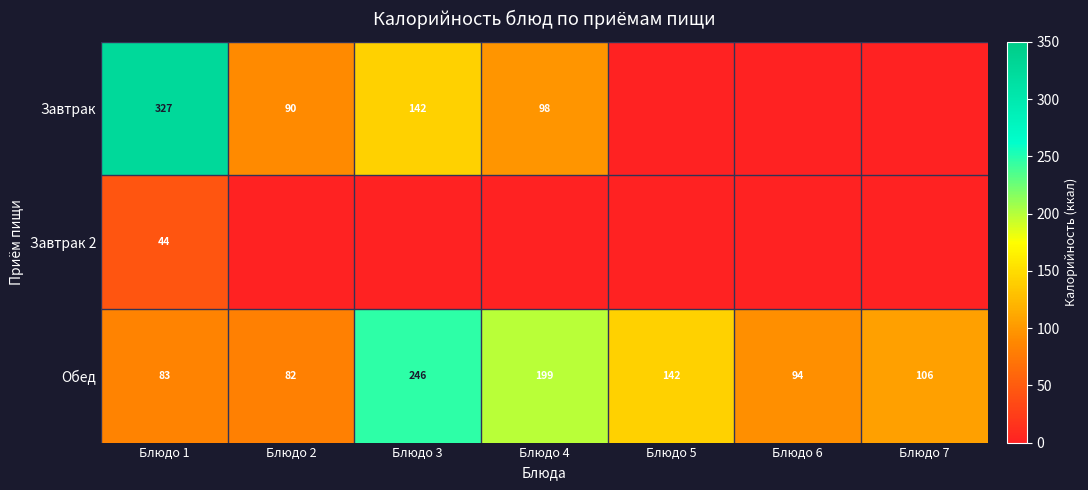

True or false: Завтрак has a value of 90 at Блюдо 3.

False